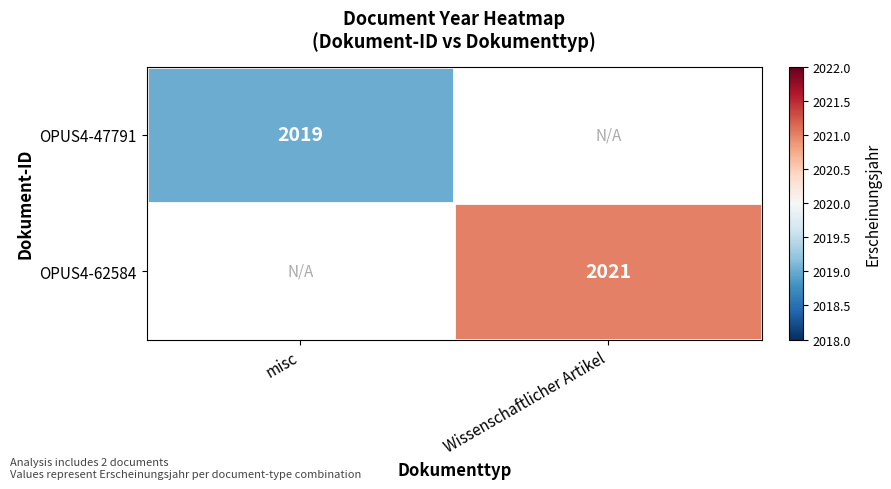

The value of OPUS4-62584 at Wissenschaftlicher Artikel is 701.3. True or false?

False